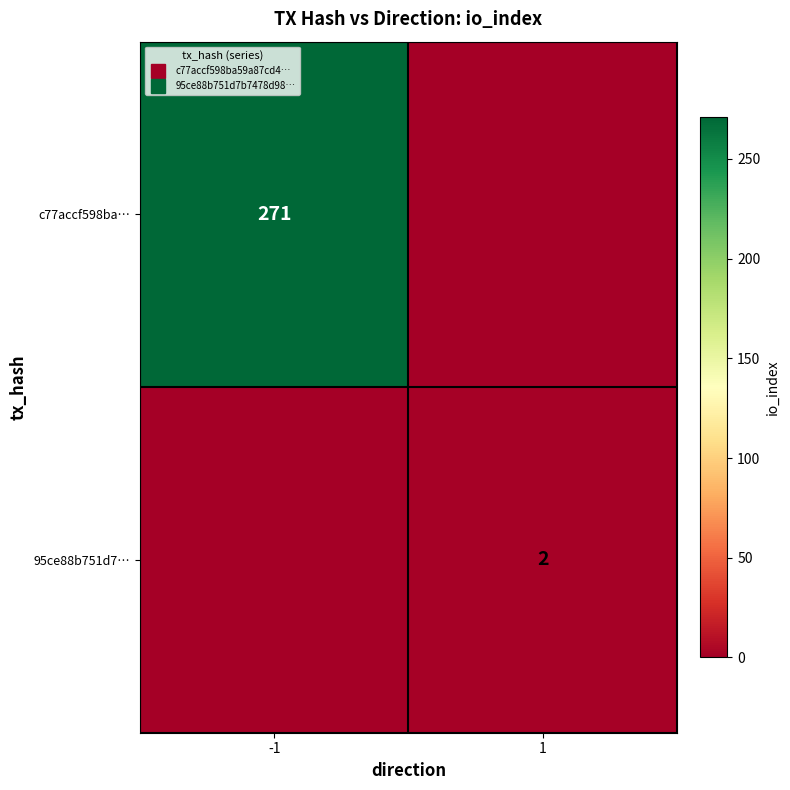

At which label is c77accf598ba… closest to 135?

1